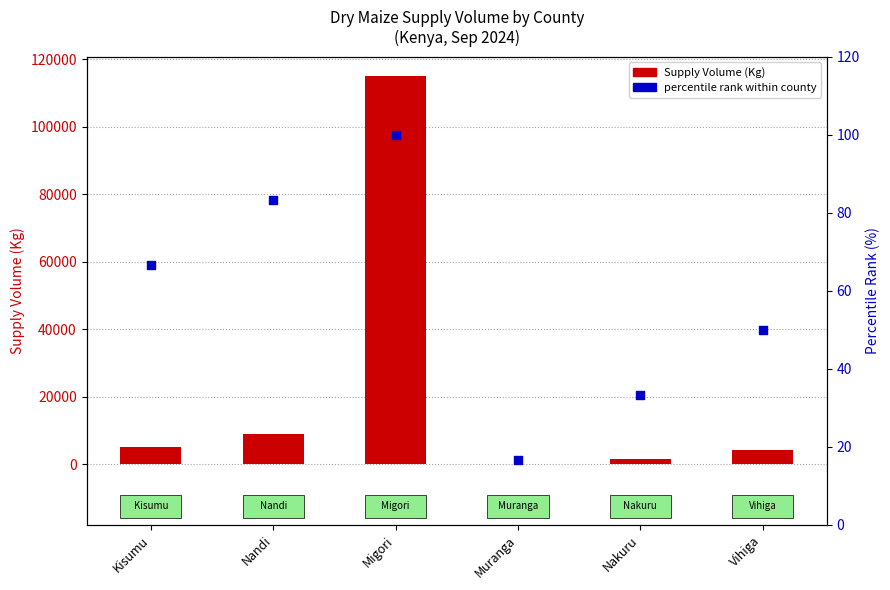

At which category is the sum across all series the highest?

Migori